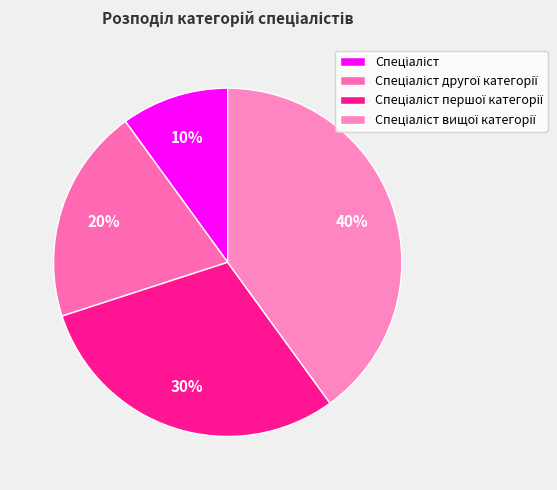

Is Спеціаліст вищої категорії the majority of the pie?

No